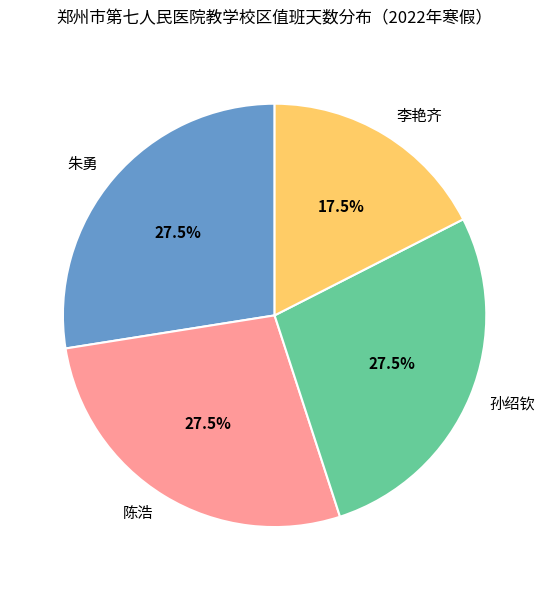

What is the smallest slice in the pie chart?

李艳齐